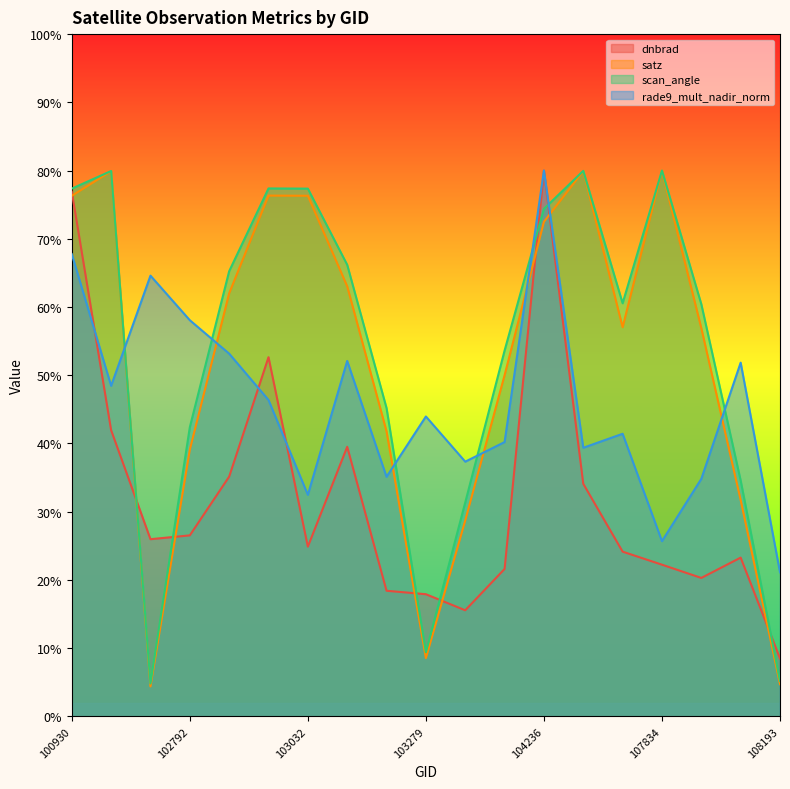

True or false: scan_angle and satz cross at least once.

False